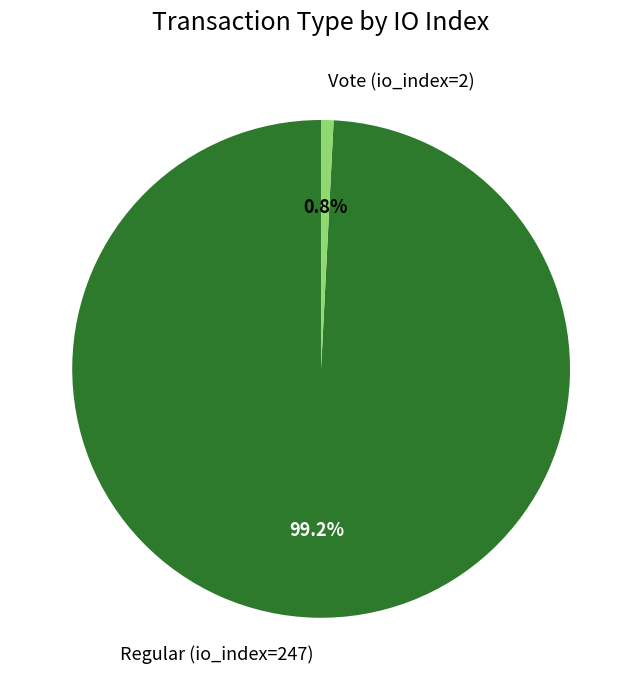

What portion of the pie excludes Regular (io_index=247)?

0.8%